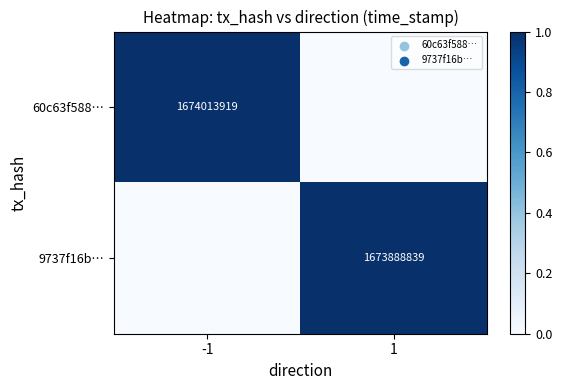

Is the value of 9737f16b… at 1 greater than the value of 60c63f588… at -1?

No